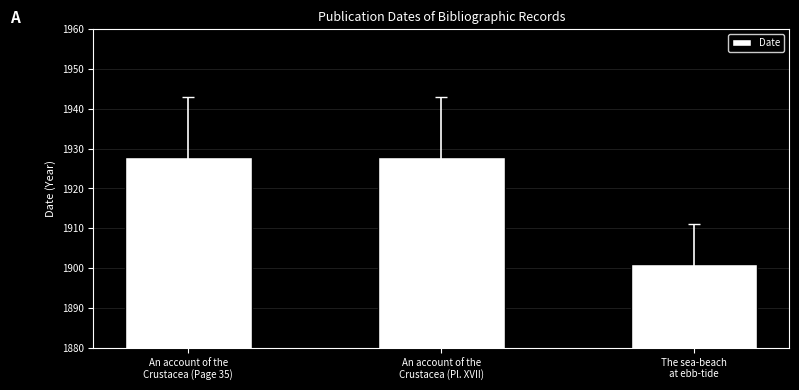

Is it true that the value at The sea-beach
at ebb-tide is 1901?

True